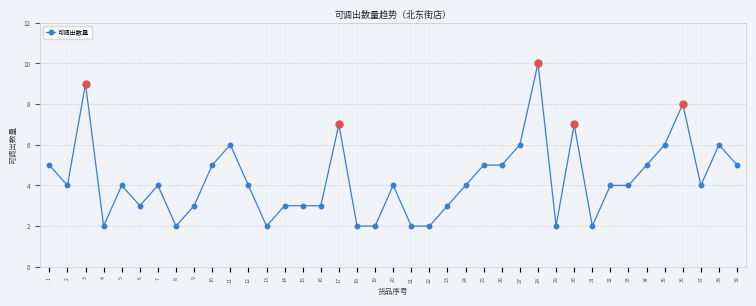

How many categories are shown in the chart?

39